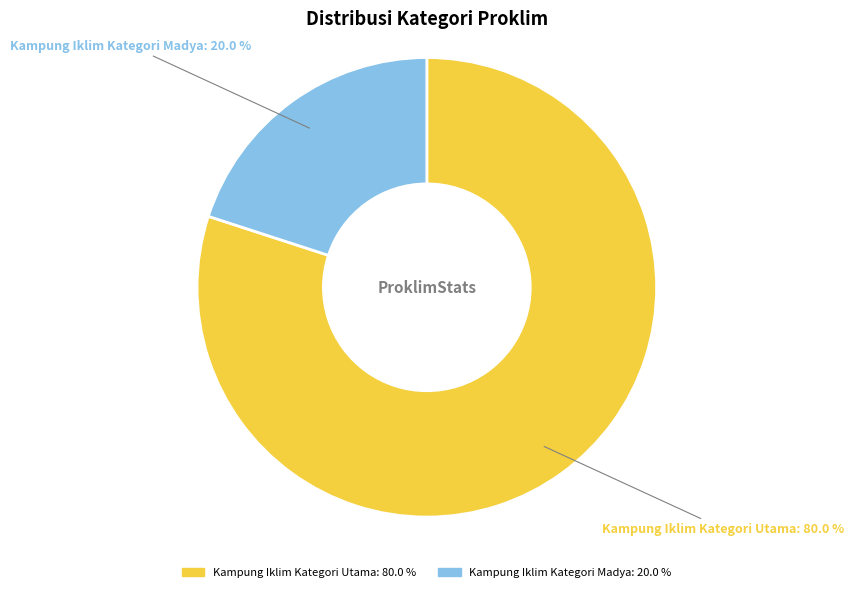

Is there any slice that represents more than half of the pie?

Yes